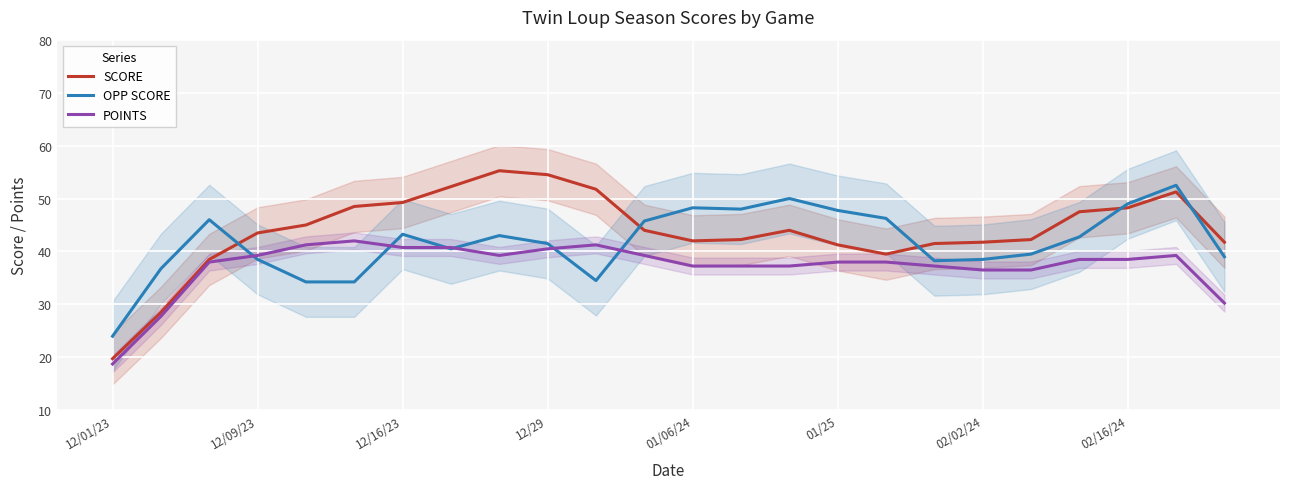

After their last crossing, which series has the higher values: POINTS or OPP SCORE?

OPP SCORE